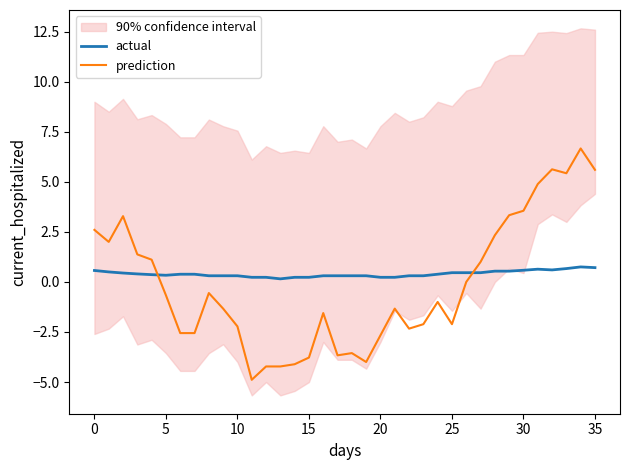

How many lines are shown in the chart?

2